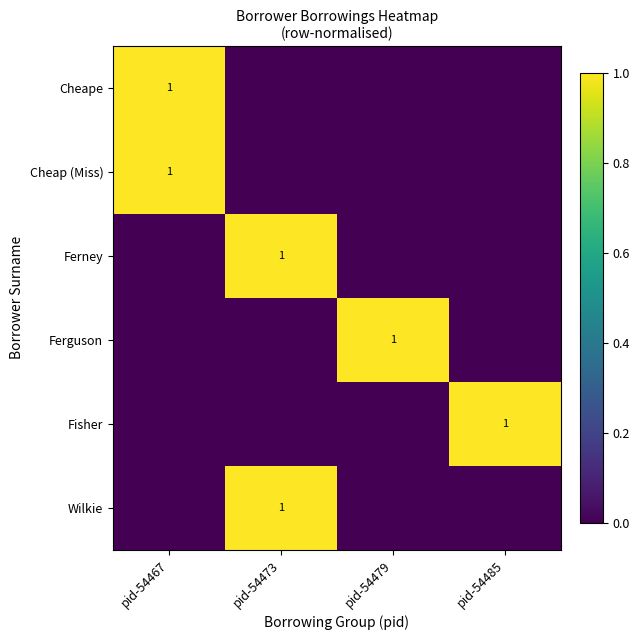

What is the difference between the maximum and minimum values in the Ferguson series?

1